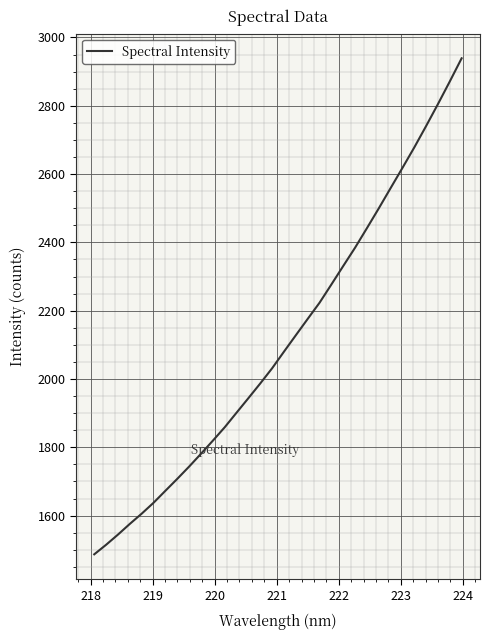

What is the maximum value shown in the chart?

2939.1